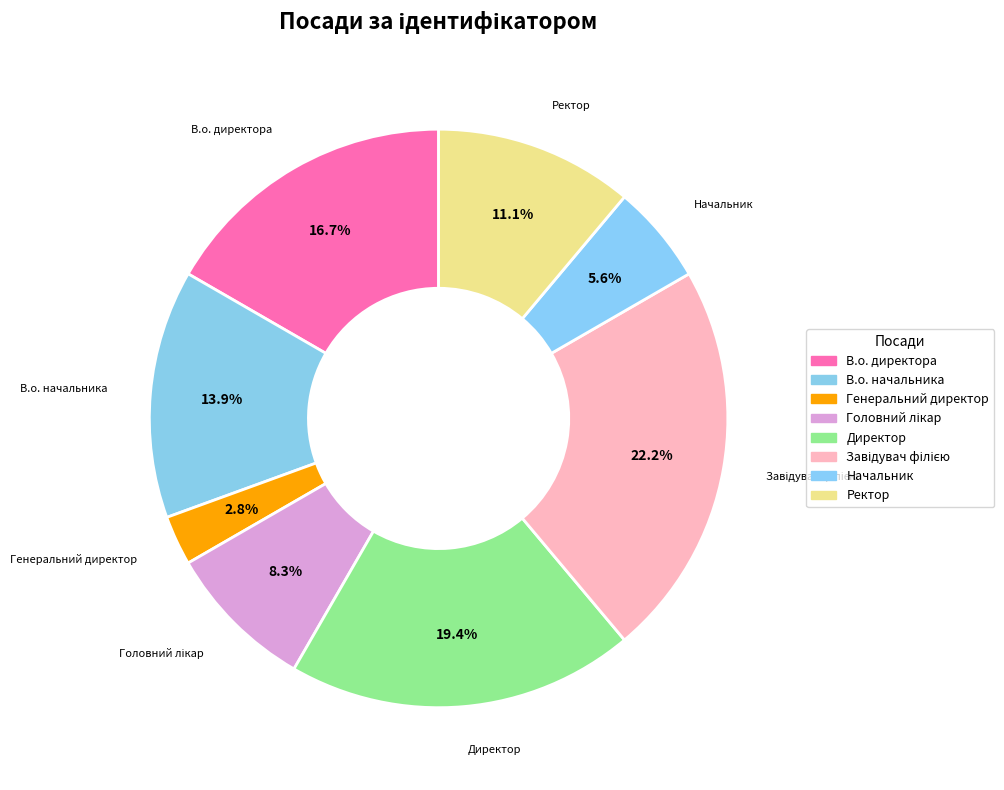

True or false: Генеральний директор accounts for 1% of the total.

False